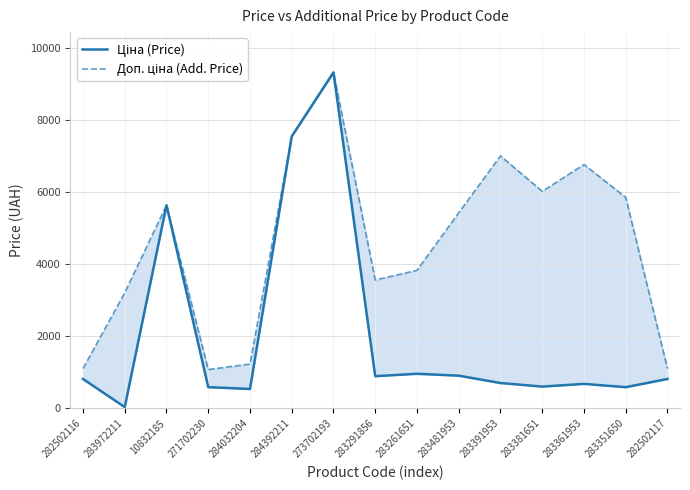

True or false: Ціна (Price) has a value of 1095.5 at 283361953.

False